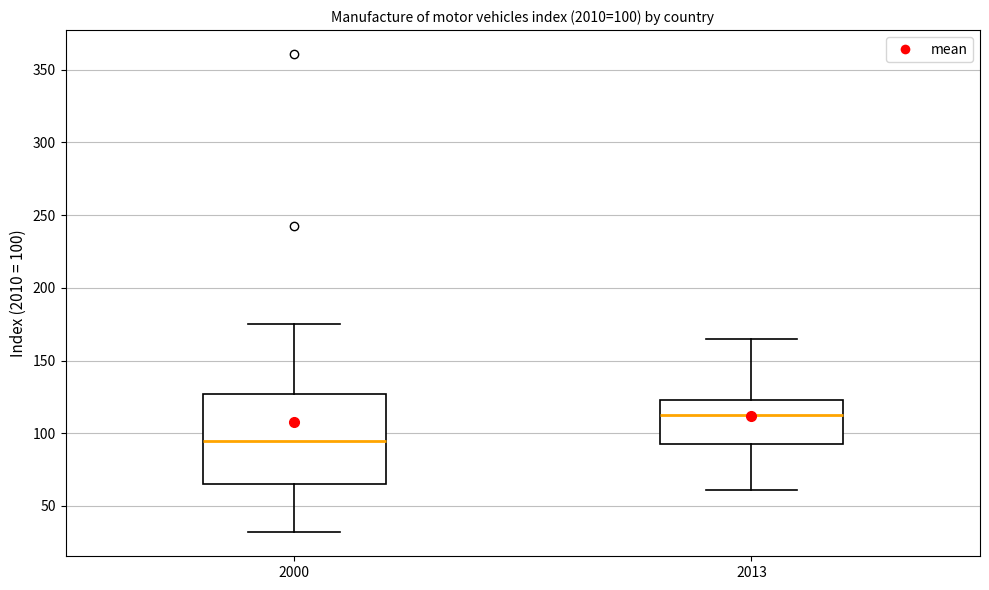

Which box's median line is the highest?

2013